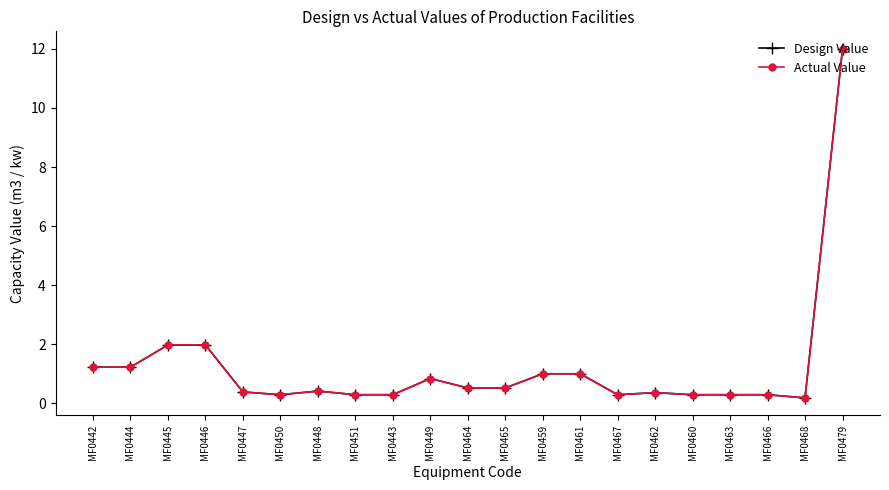

Is it true that Actual Value equals 12.0 at MF0479?

True